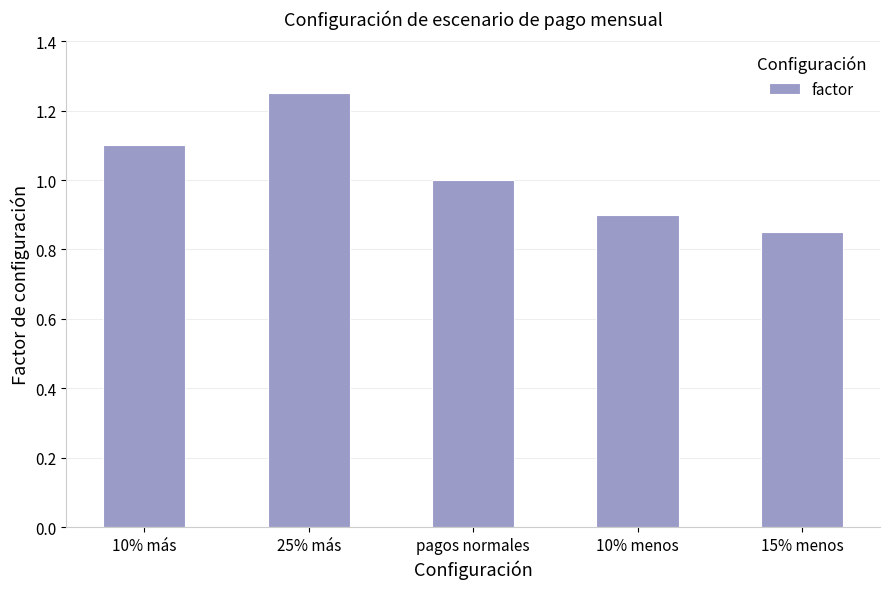

At which category does the chart reach its minimum across all series?

15% menos